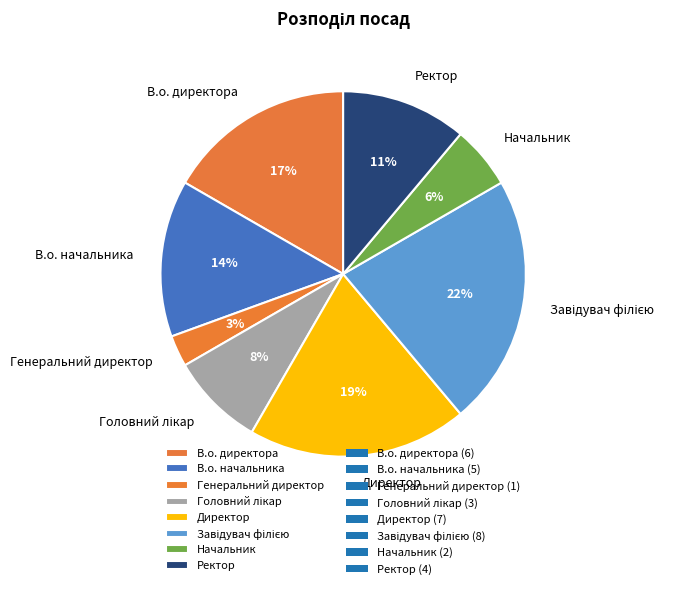

Does В.о. начальника represent more than half of the total?

No